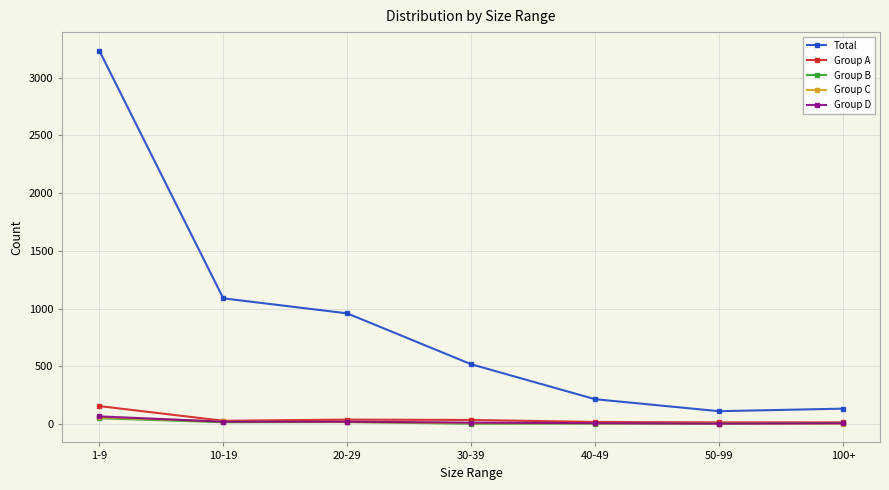

True or false: Total and Group D cross at least once.

False